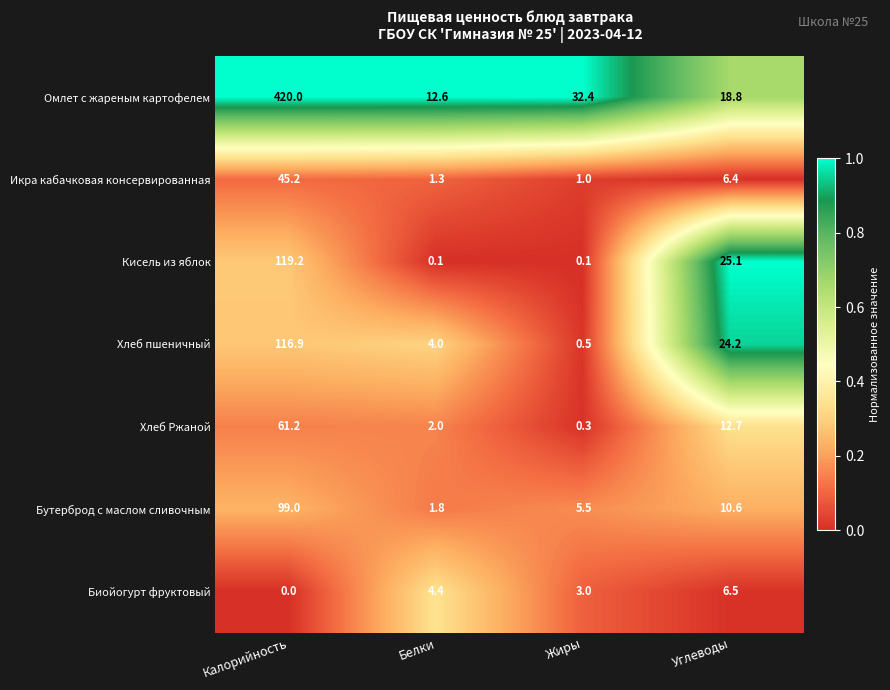

Count the number of categories in the chart.

4